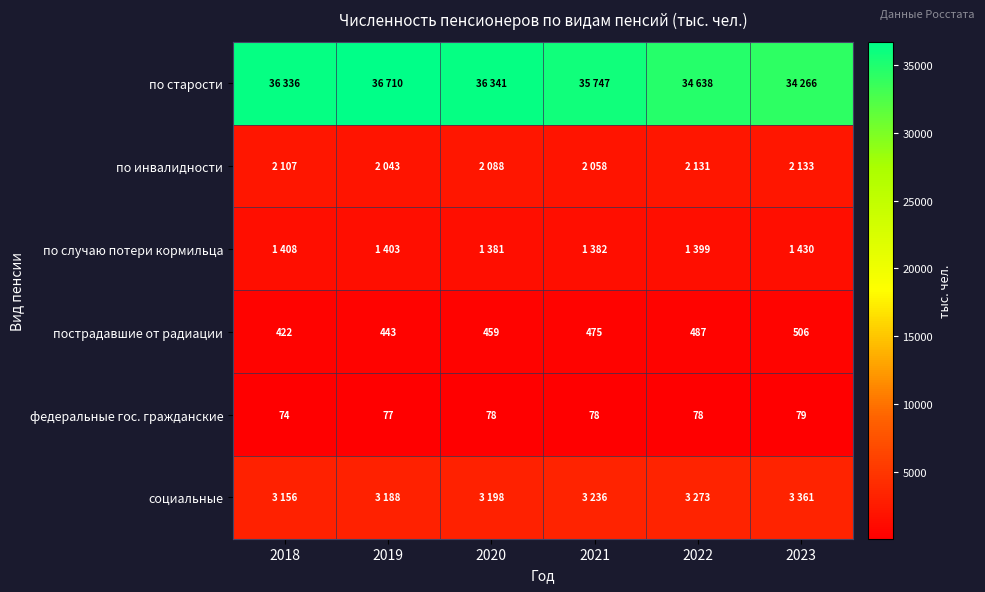

Which has a higher value, 2018 or 2020?

2020